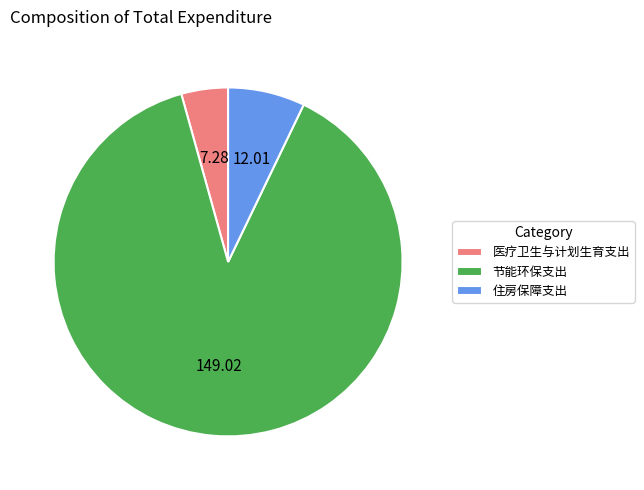

Is the sum of 节能环保支出 and 住房保障支出 greater than half?

Yes